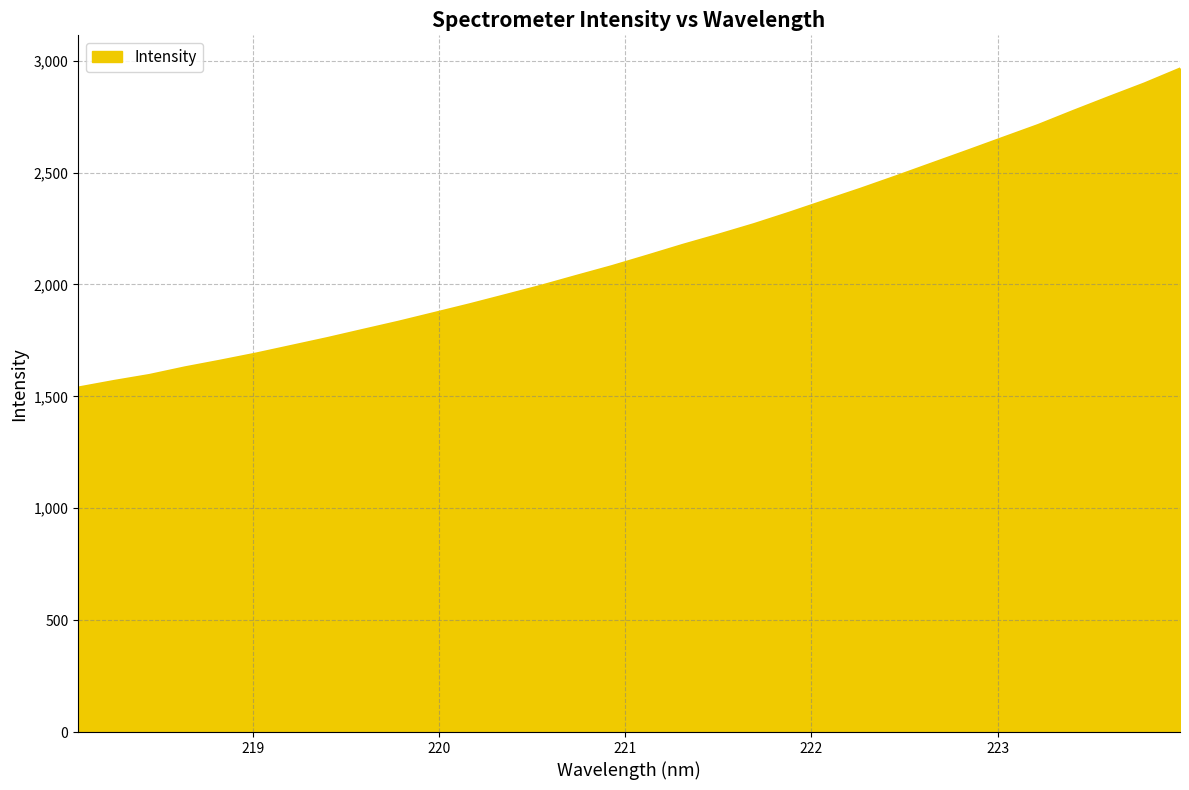

What is the difference between the maximum and minimum values?

1425.6